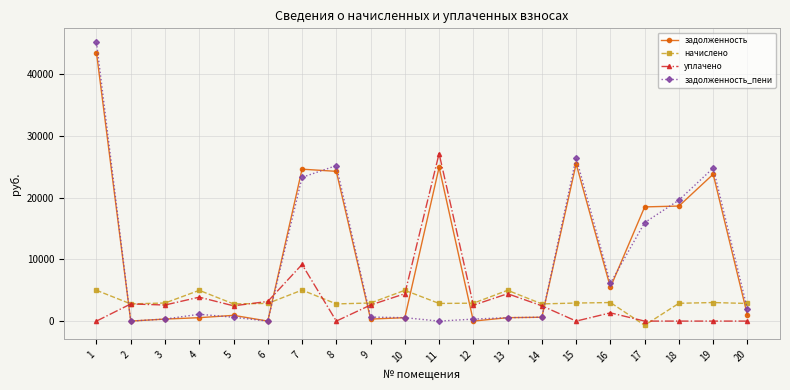

Between 3 and 8, which series saw the biggest shift?

задолженность_пени